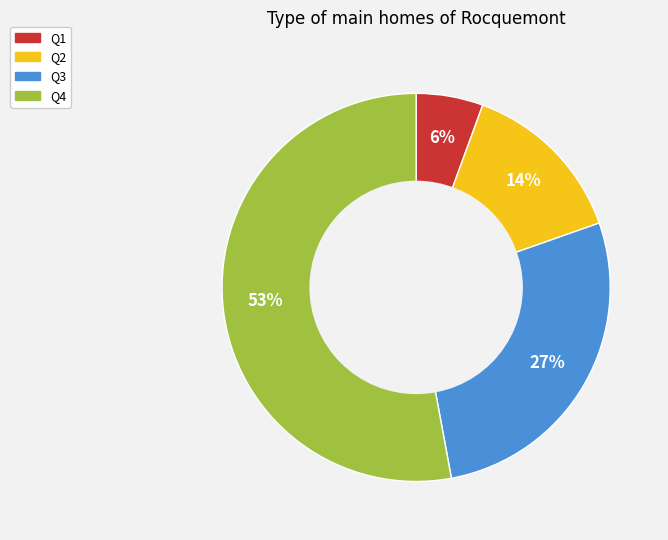

Is there a majority slice in this chart?

Yes